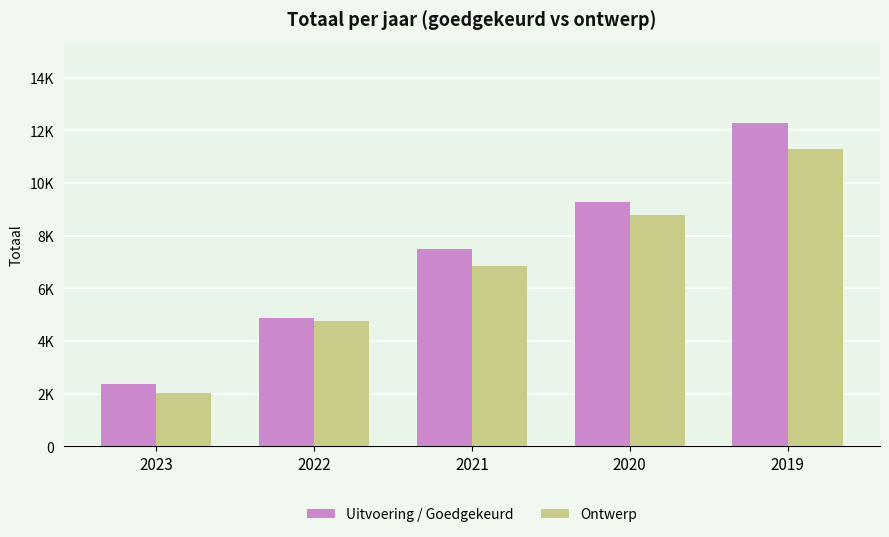

What is the value of the Ontwerp bar at the 1st from the left?

2038